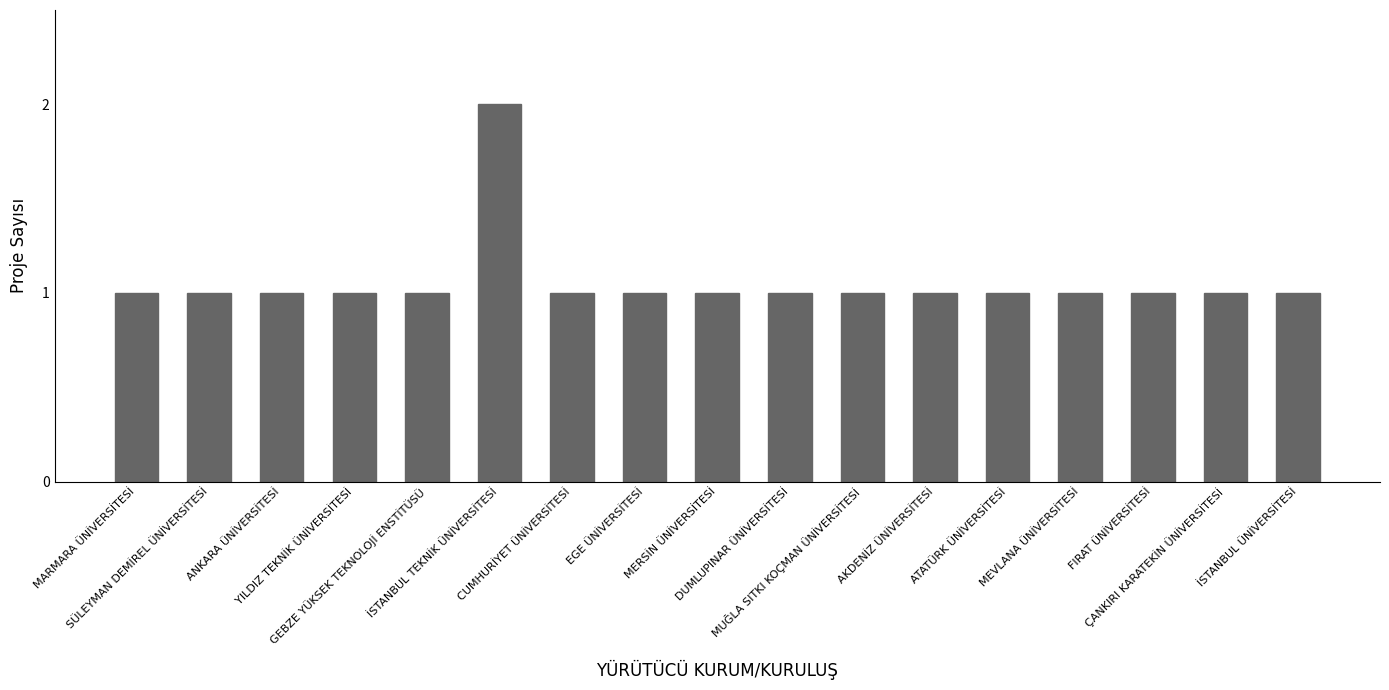

What is the sum of all values?

18